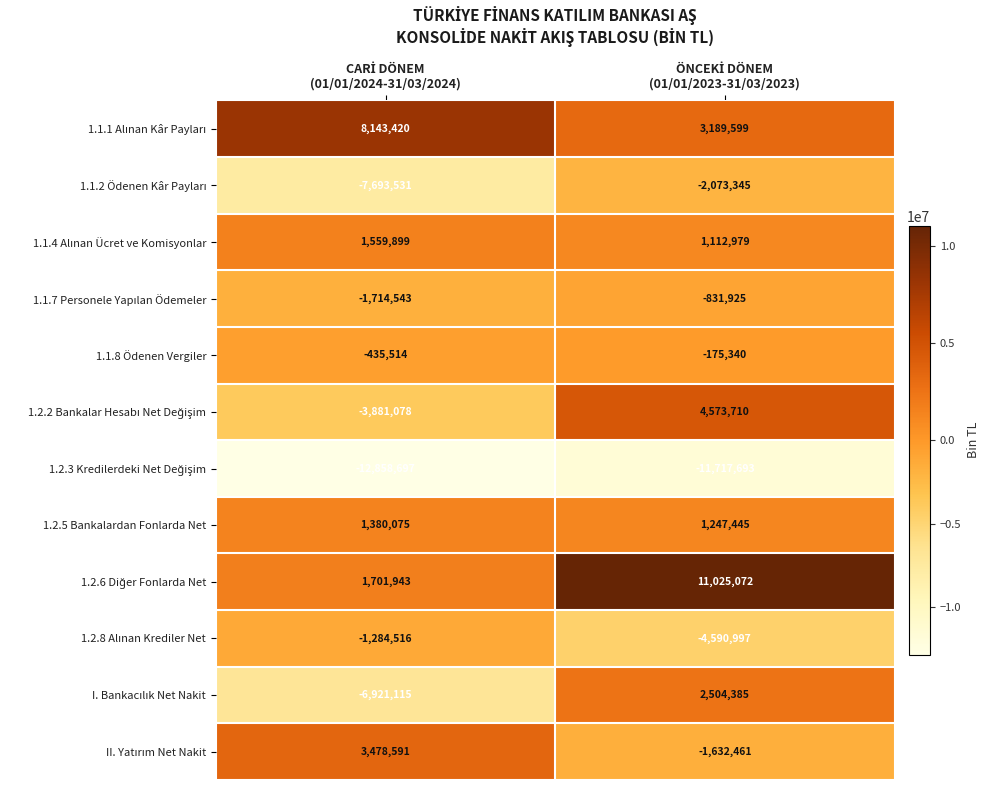

What is the smallest value displayed?

-12858697